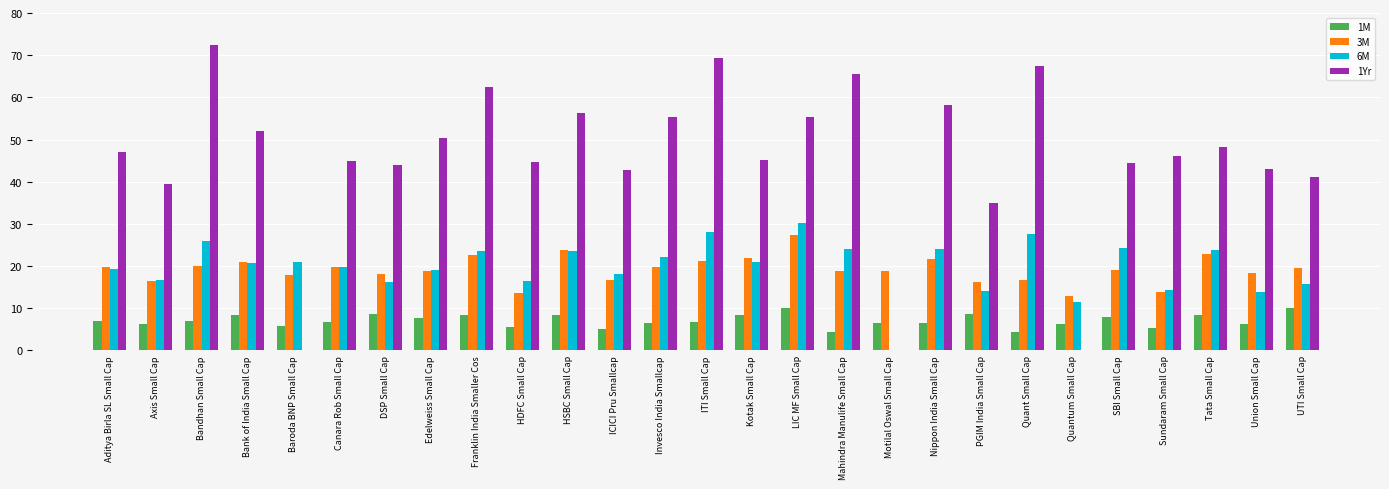

What is the total value across all series at Mahindra Manulife Small Cap?

112.7